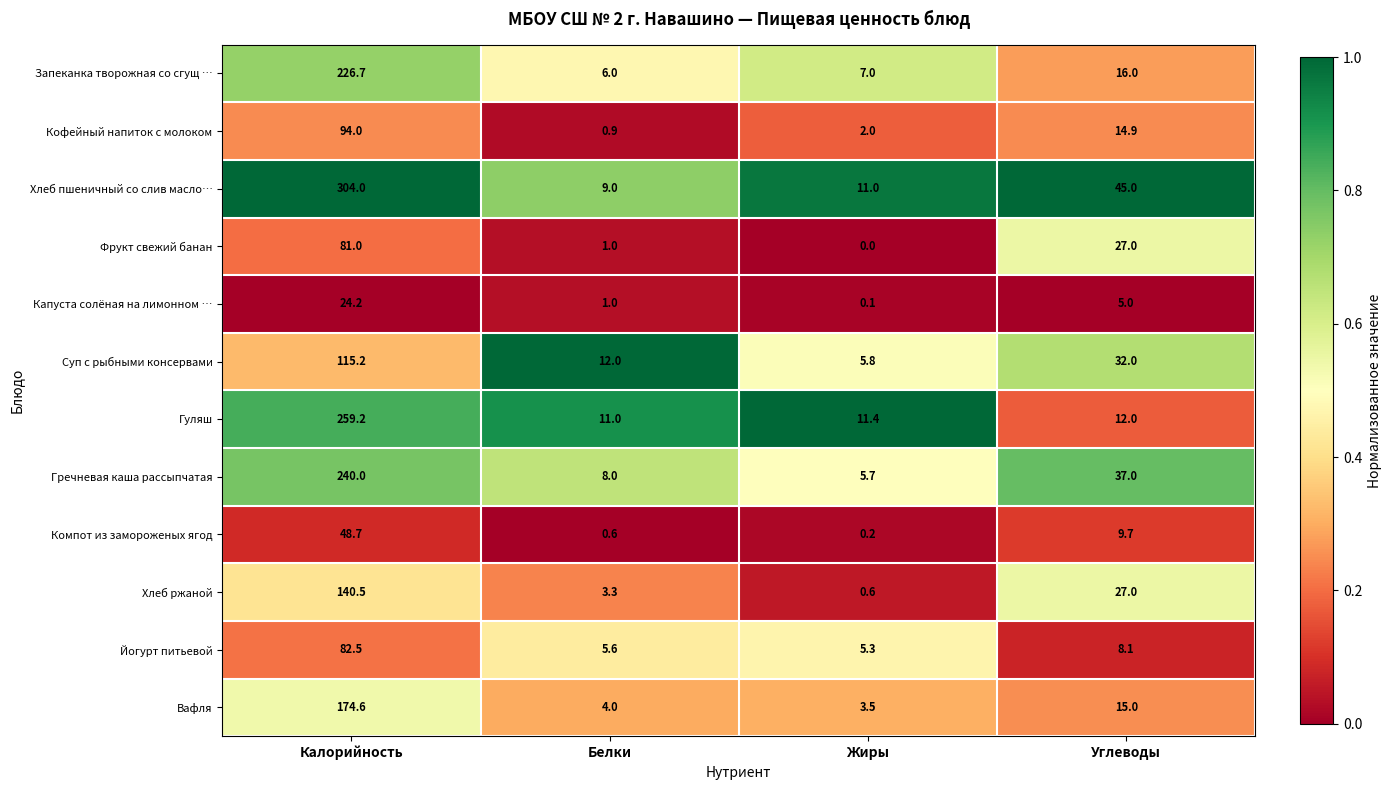

True or false: Суп с рыбными консервами has a value of 5.8 at Жиры.

True